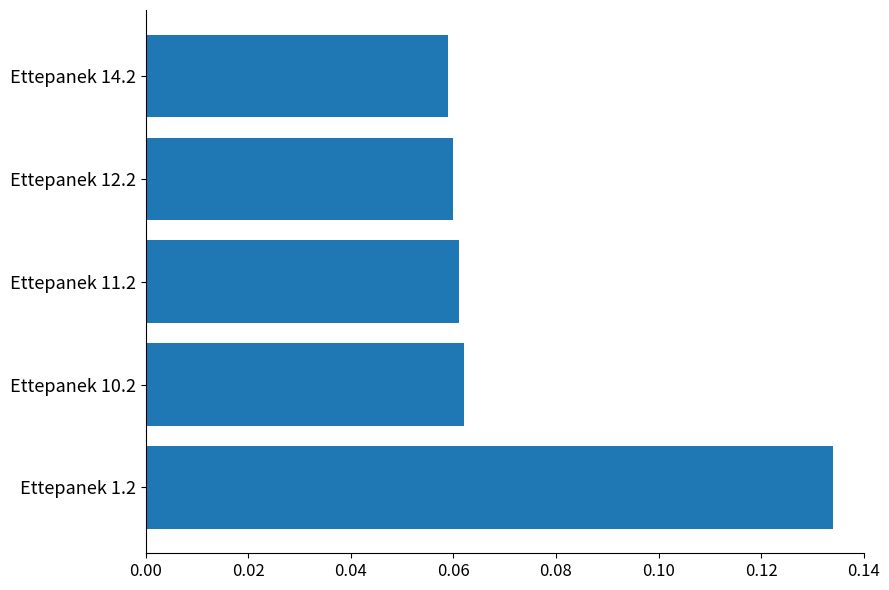

What is the sum of all values?

0.4